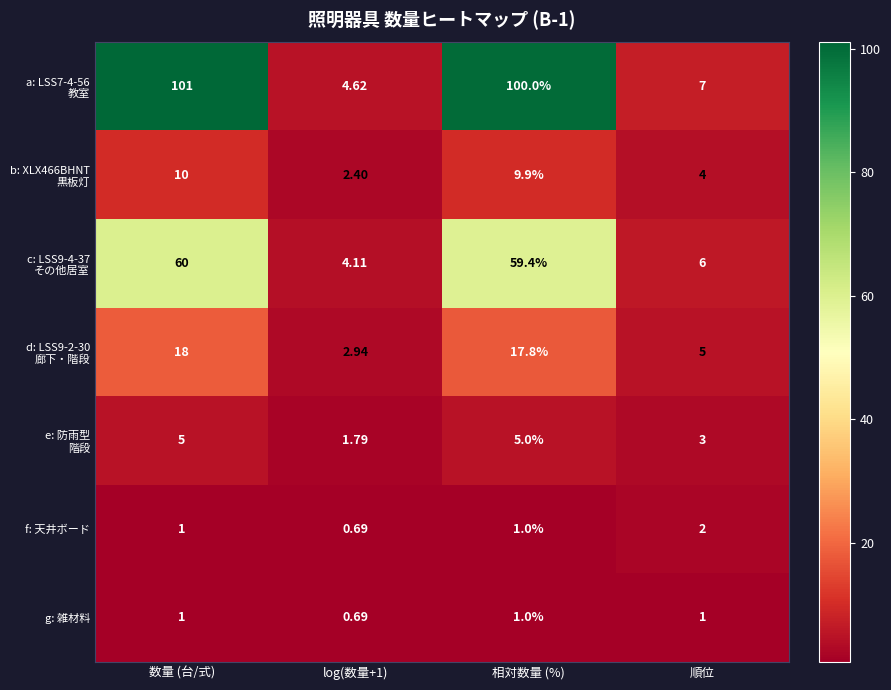

At which category is the sum across all series the highest?

数量 (台/式)